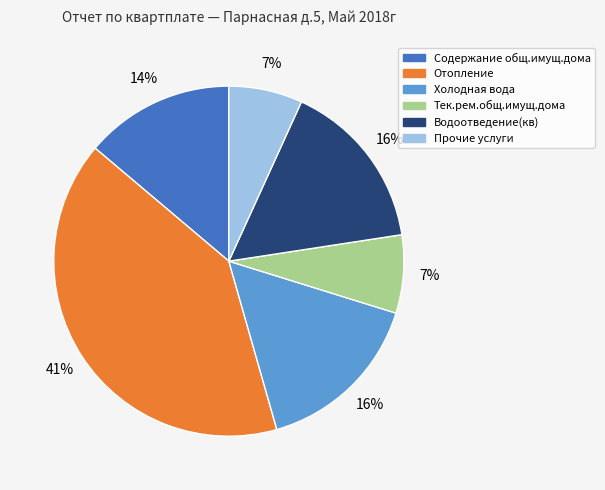

To the nearest percent, what is the difference between the largest and smallest slice percentages?

34%